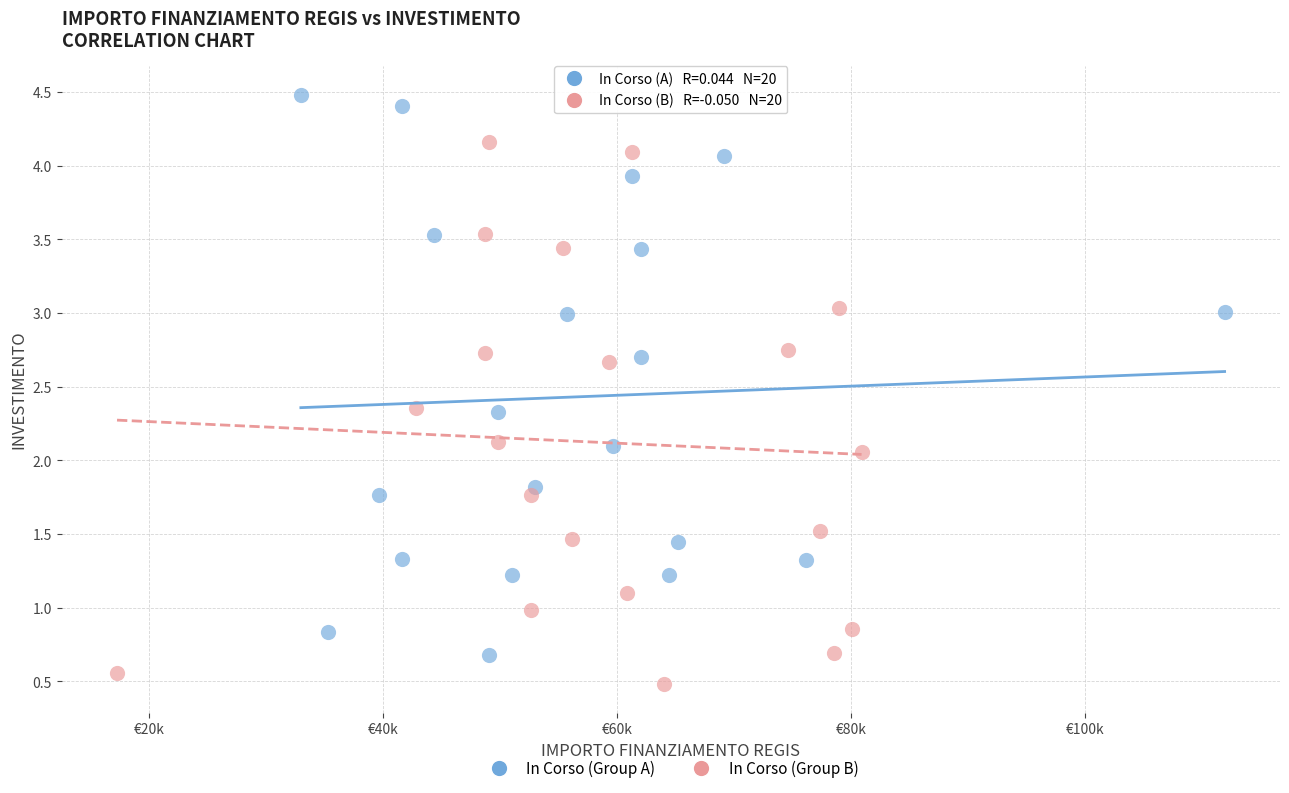

Which series reaches the minimum Y coordinate?

In Corso (Group B)